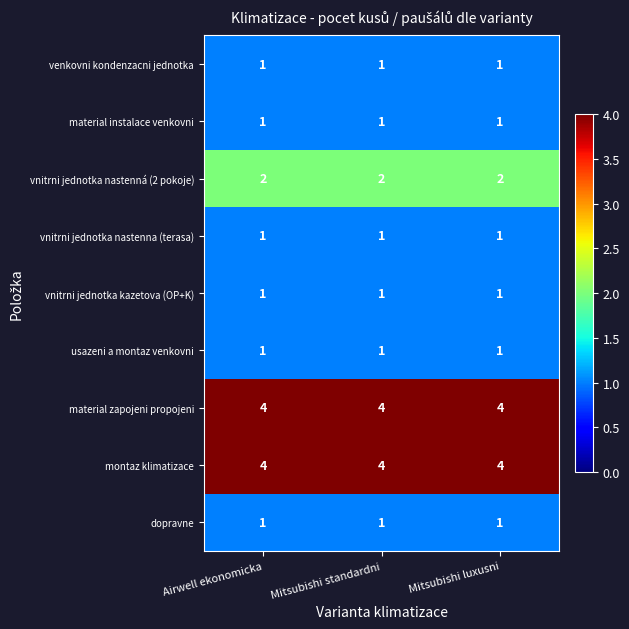

True or false: vnitrni jednotka nastenná (2 pokoje) has a value of 1 at Airwell ekonomicka.

False